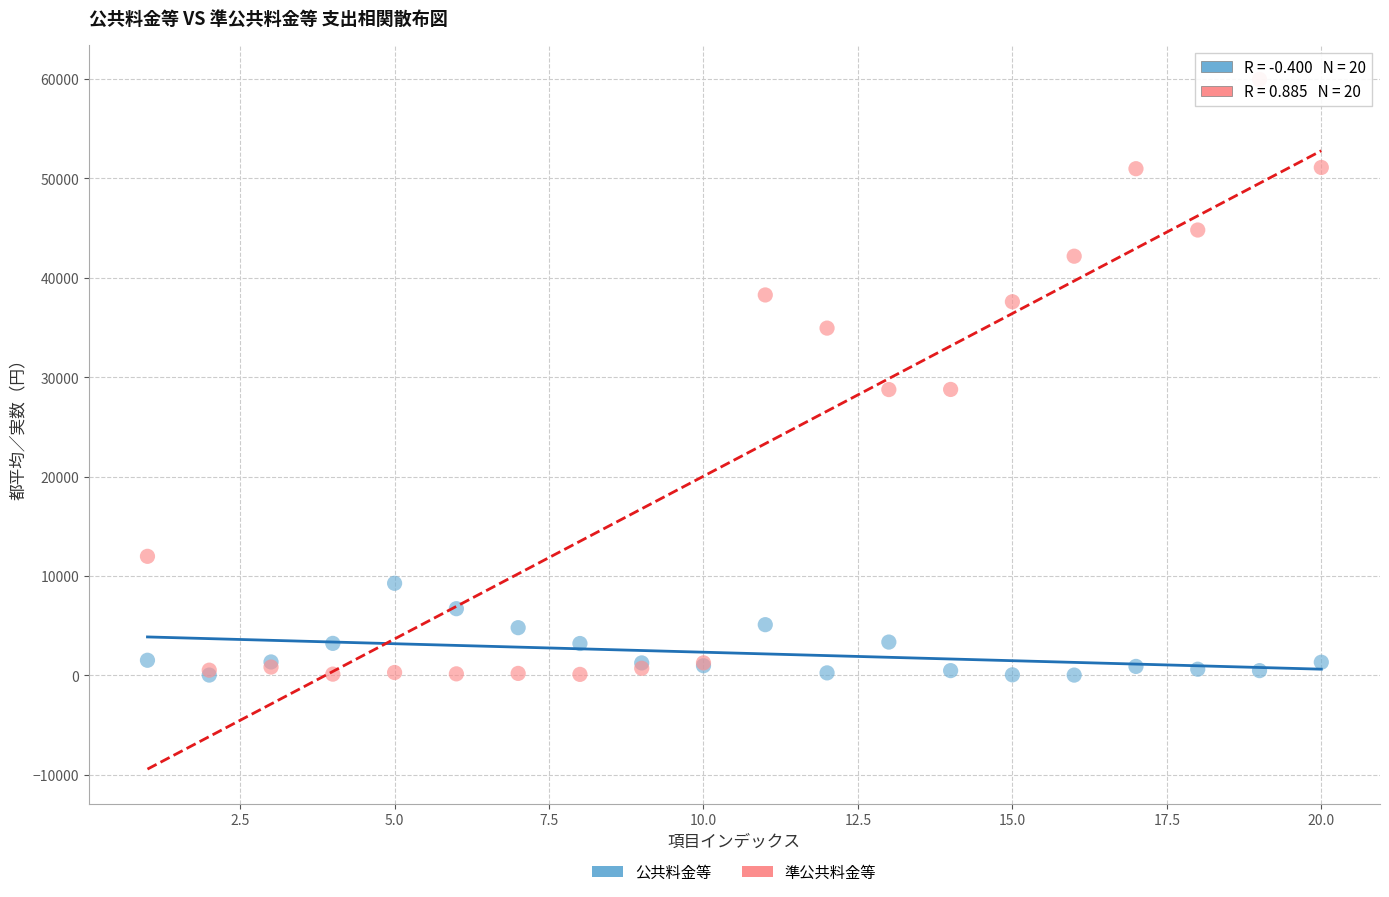

Which series reaches the maximum Y coordinate?

準公共料金等